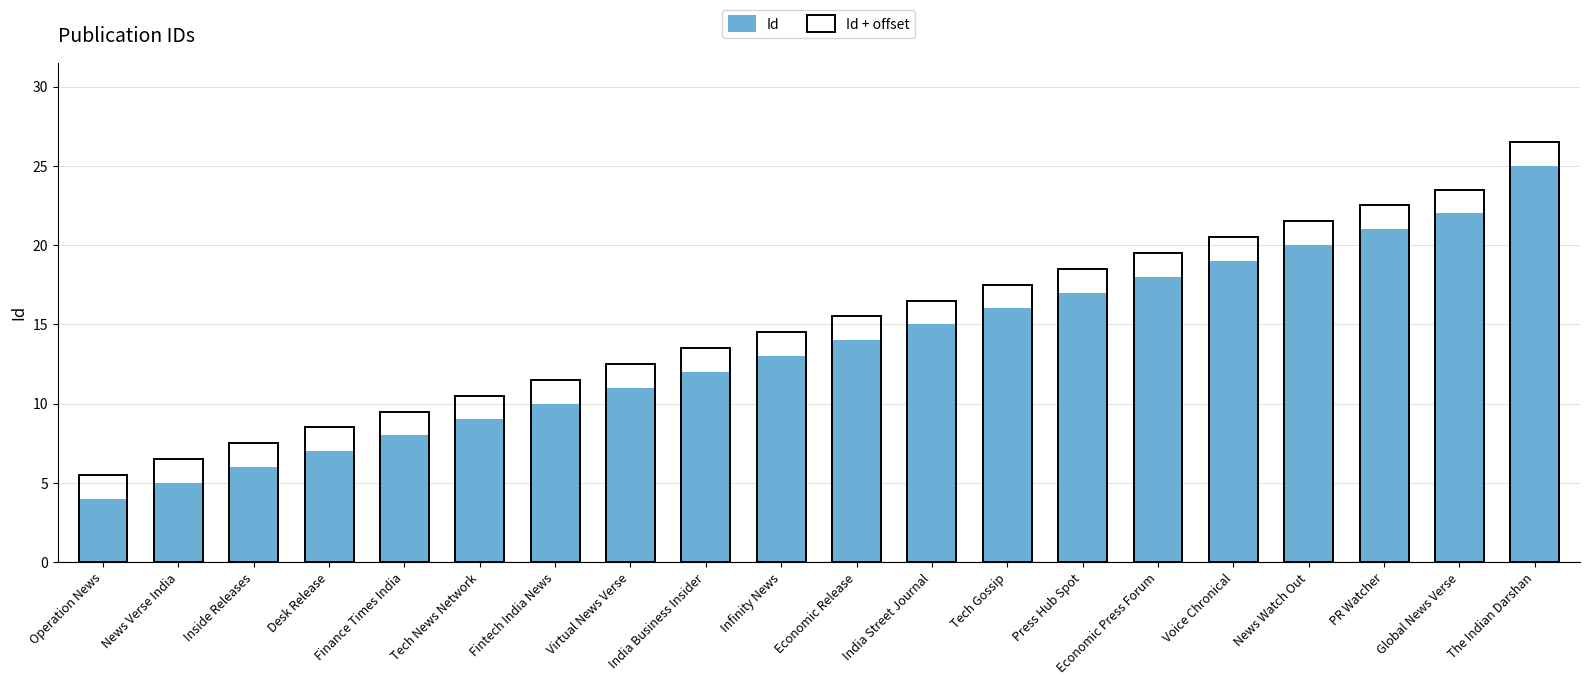

What is the difference between the values at The Indian Darshan and Finance Times India?

17